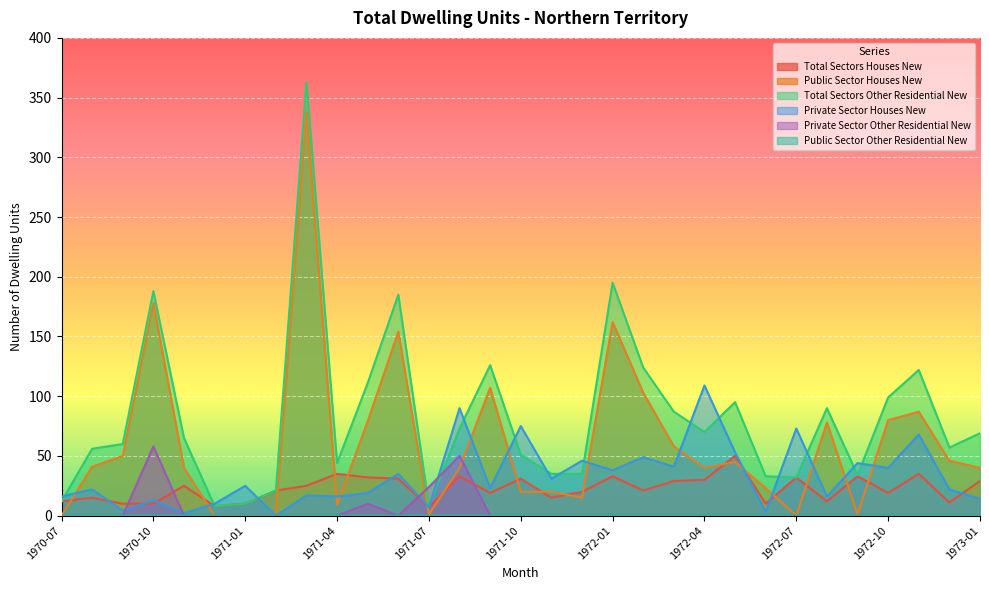

At which label does Total Sectors Other Residential New reach its peak?

1971-03